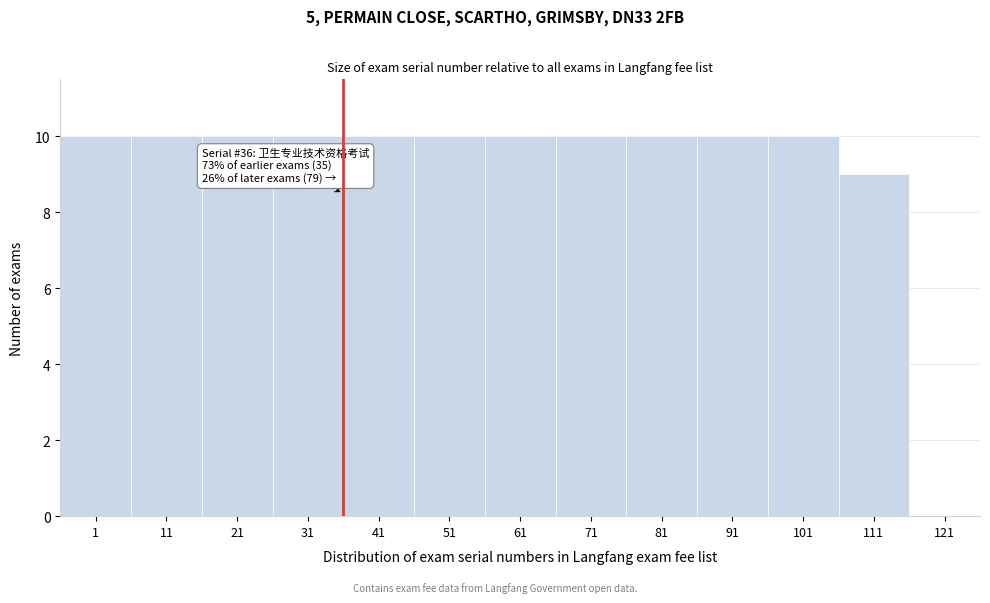

Reading left to right, list all the values displayed in this chart.

10	10	10	10	10	10	10	10	10	10	10	9